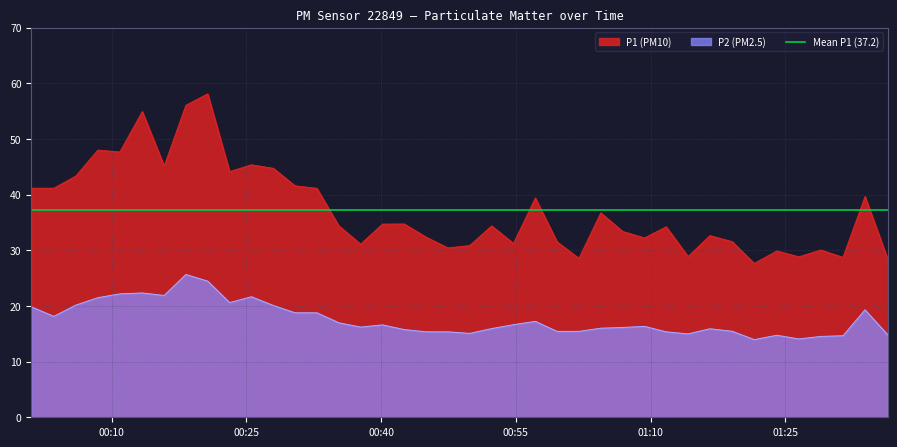

True or false: P2 (PM2.5) and P1 (PM10) cross at least once.

False